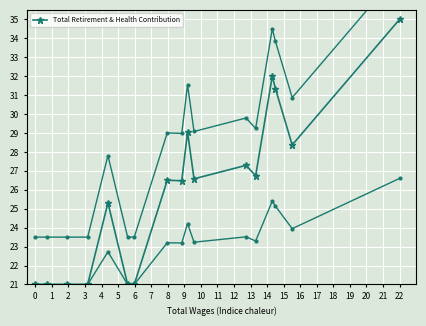

True or false: Total Retirement & Health Contribution has more than 0 interior local peaks.

True